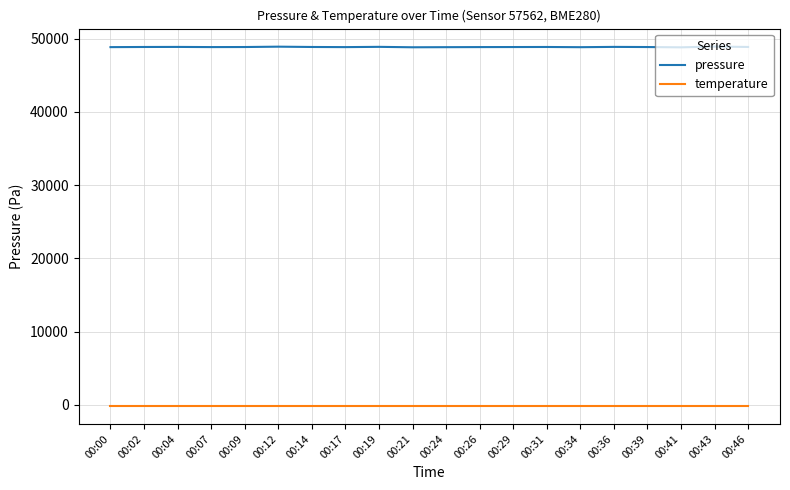

Which series has the largest range (max minus min)?

pressure